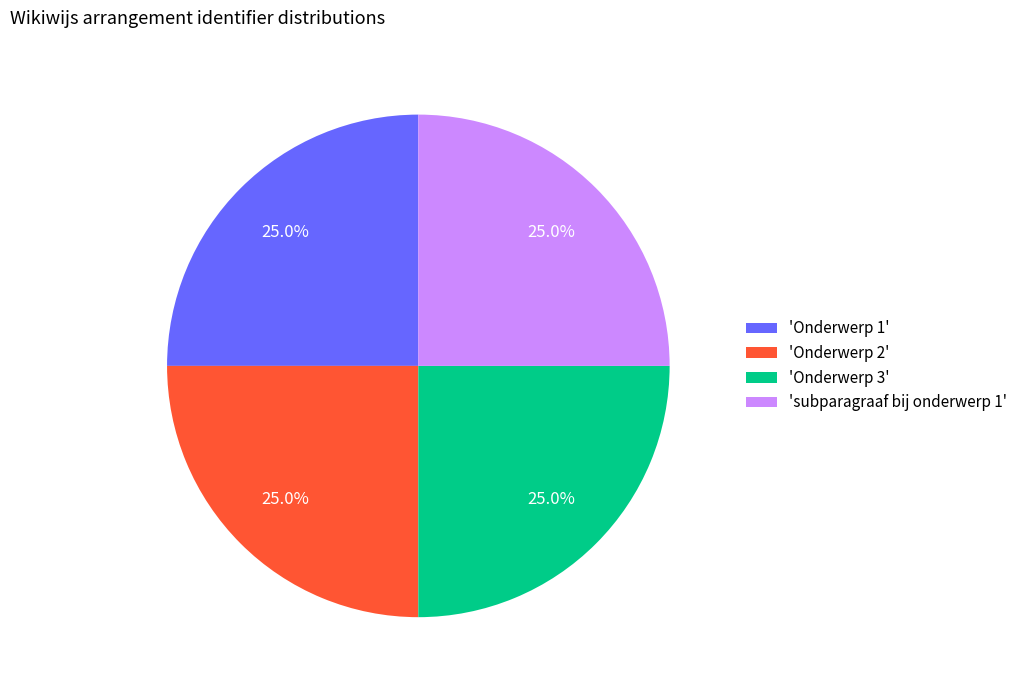

How many segments does this pie chart have?

4